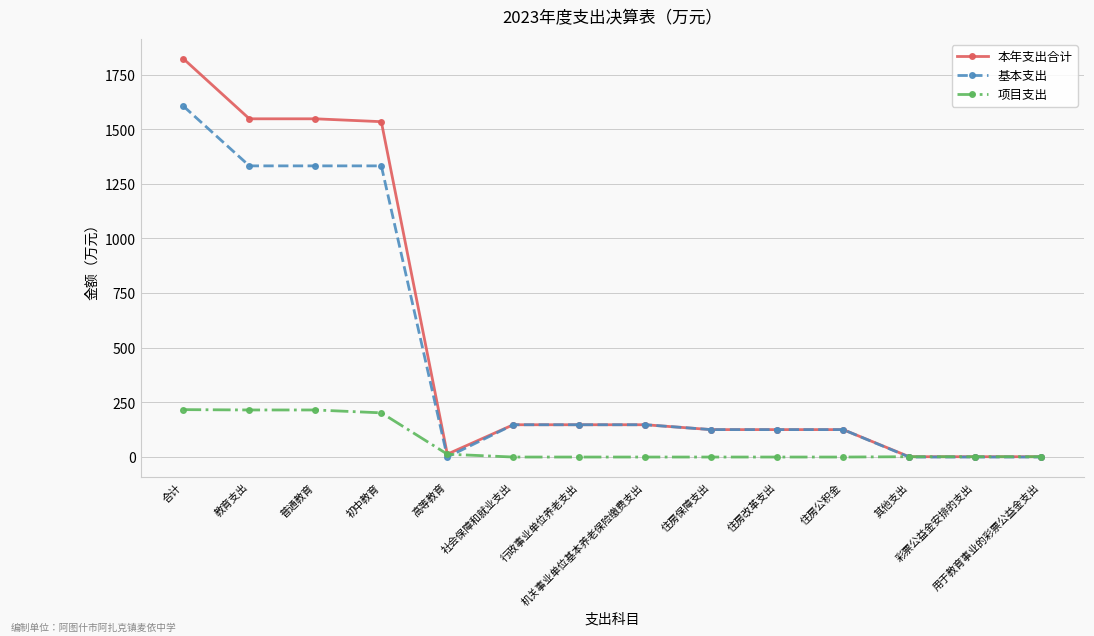

What are all the series names shown in the legend?

本年支出合计, 基本支出, 项目支出